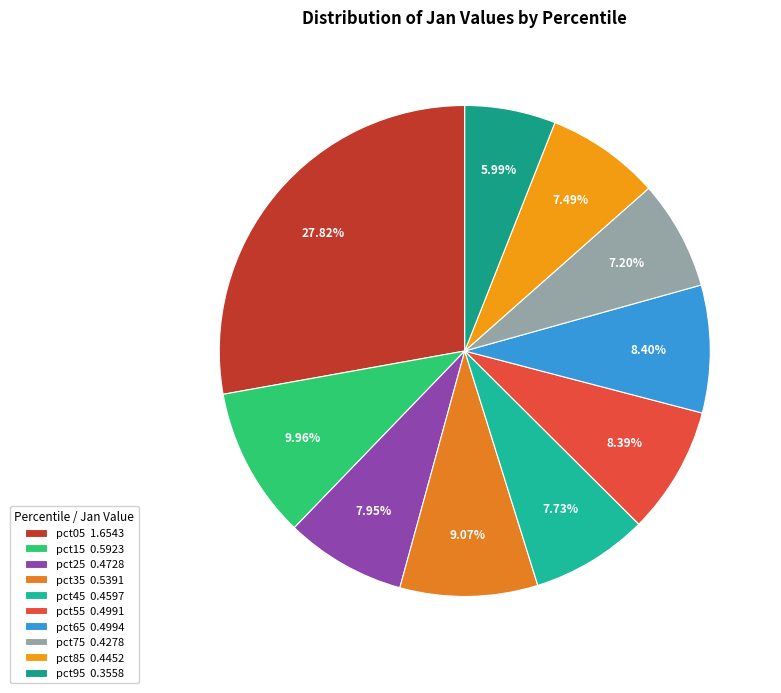

Rank the categories by value from lowest to highest.

pct95, pct75, pct85, pct45, pct25, pct55, pct65, pct35, pct15, pct05